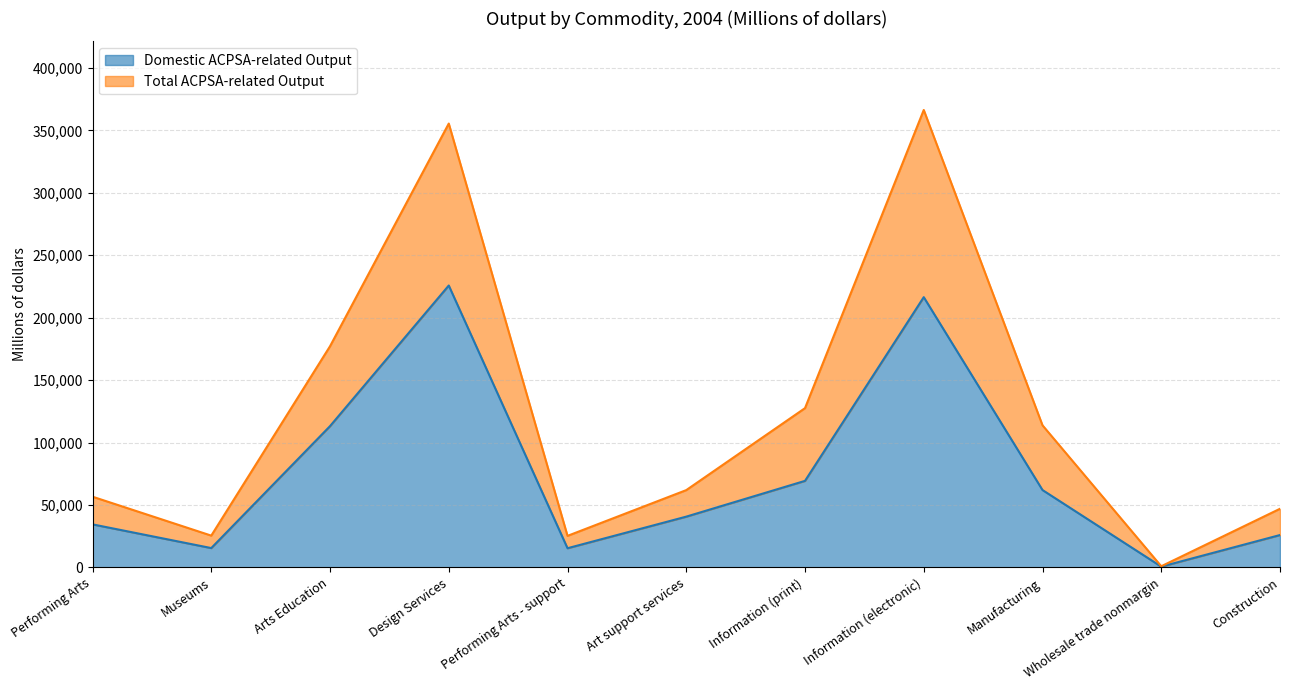

Where is the first local maximum for Total ACPSA-related Output?

Design Services